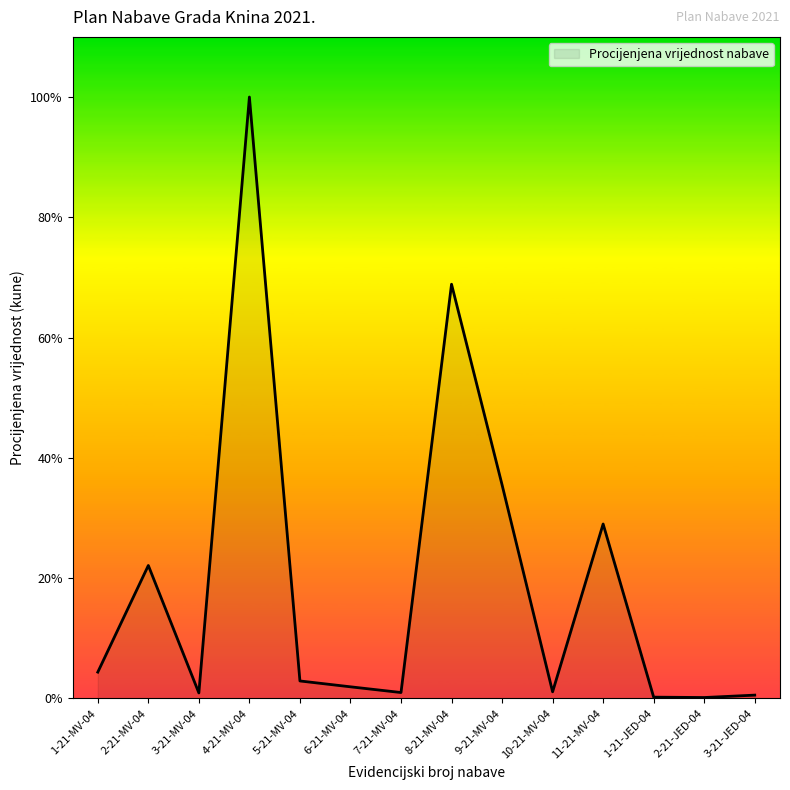

At which category does the chart reach its peak across all series?

4-21-MV-04